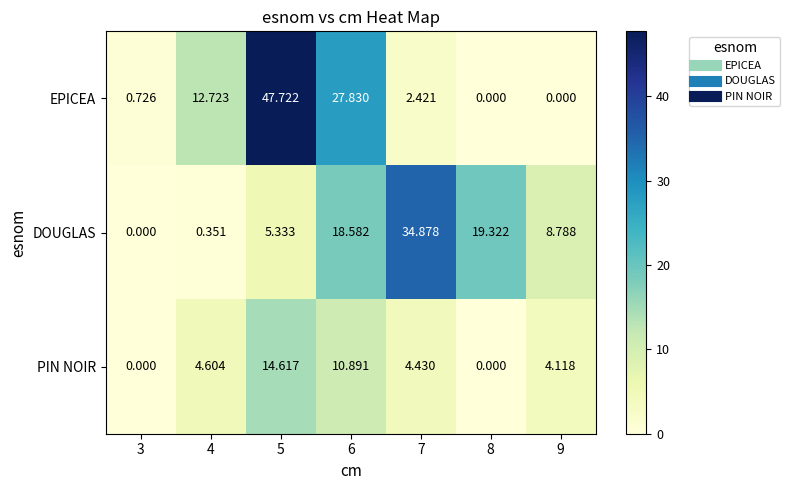

How many categories are shown in the chart?

7